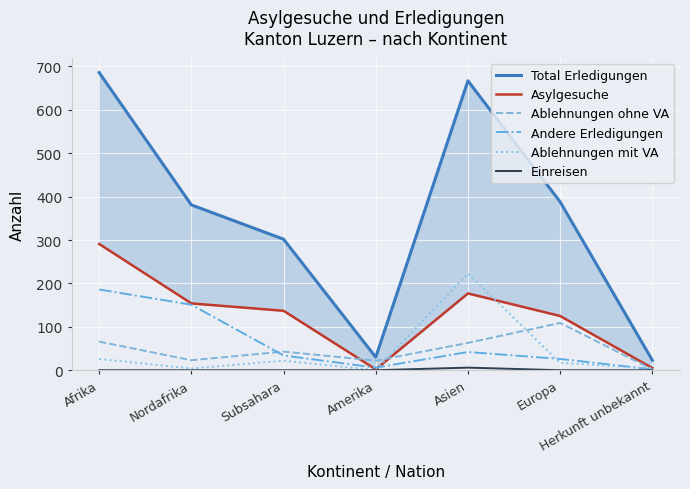

At Amerika, list the series in order from smallest to largest.

Ablehnungen mit VA, Einreisen, Asylgesuche, Andere Erledigungen, Ablehnungen ohne VA, Total Erledigungen